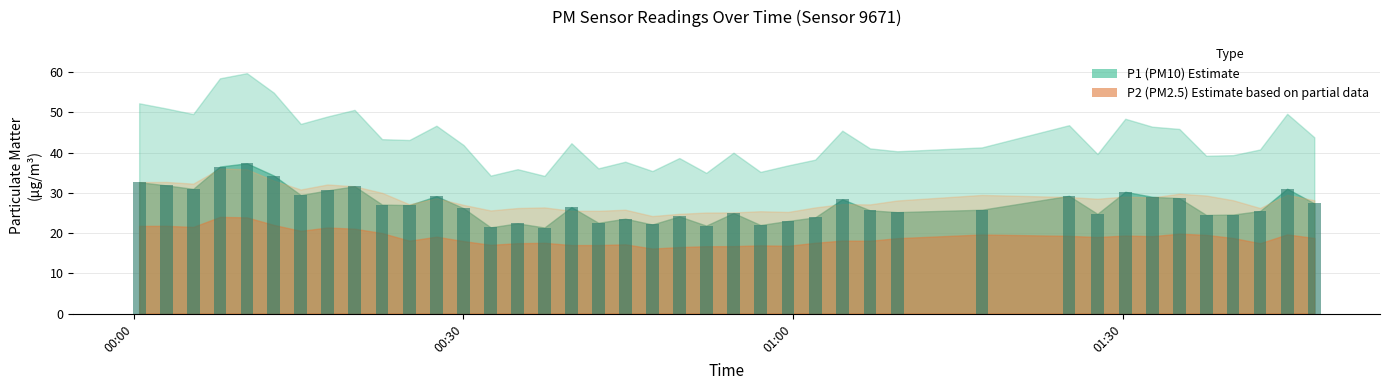

What is the value of the 40th bar from the left?

27.4